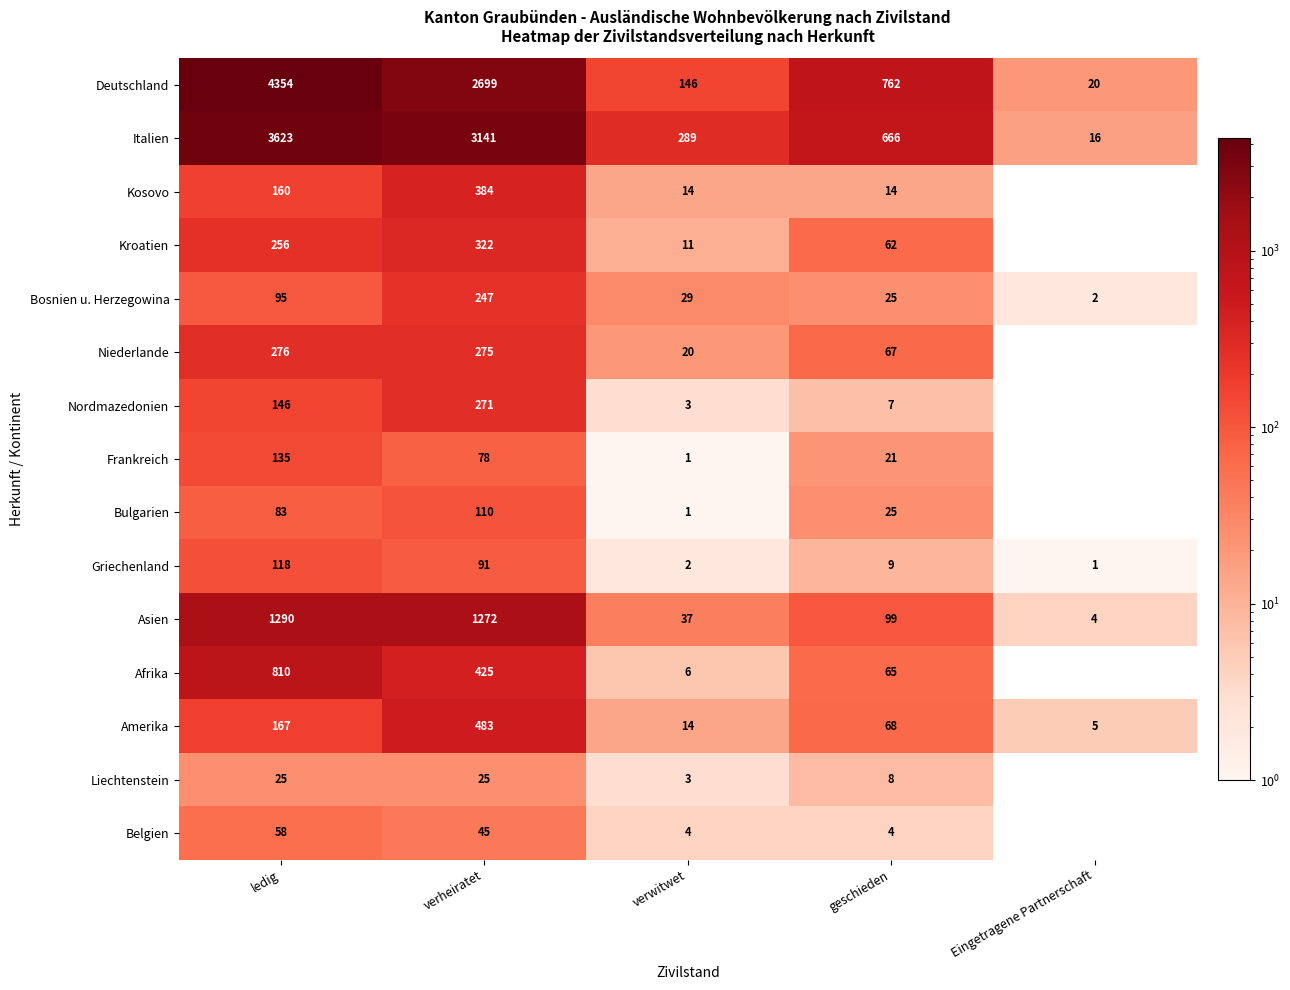

Which series changed the most between ledig and geschieden?

Deutschland